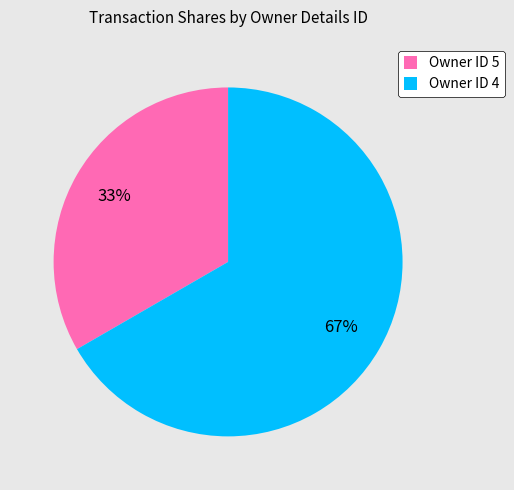

Which slice is the smallest?

Owner ID 5